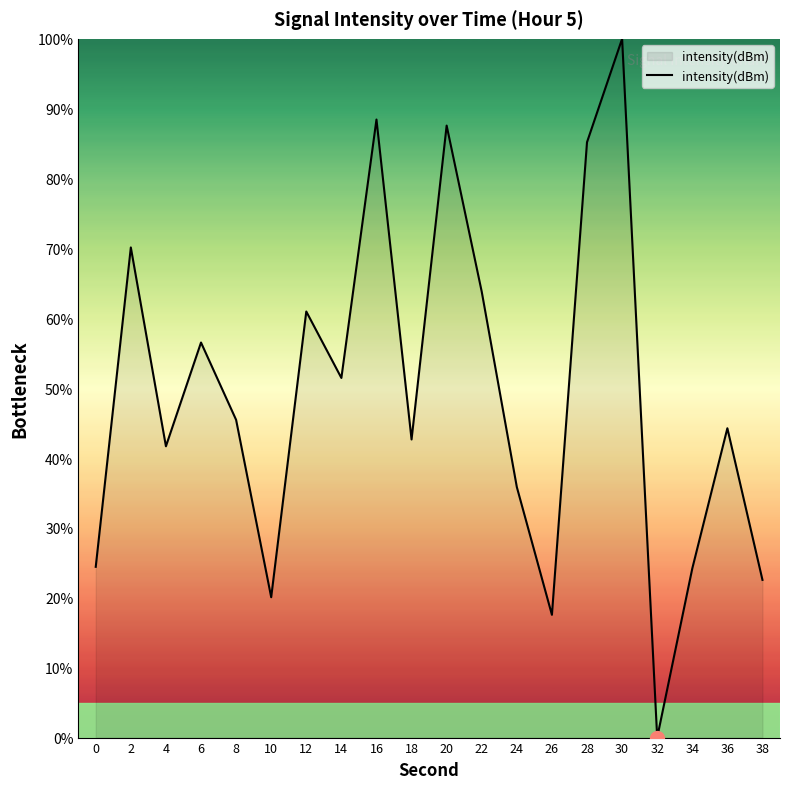

The value at 2 is 37.2. True or false?

False